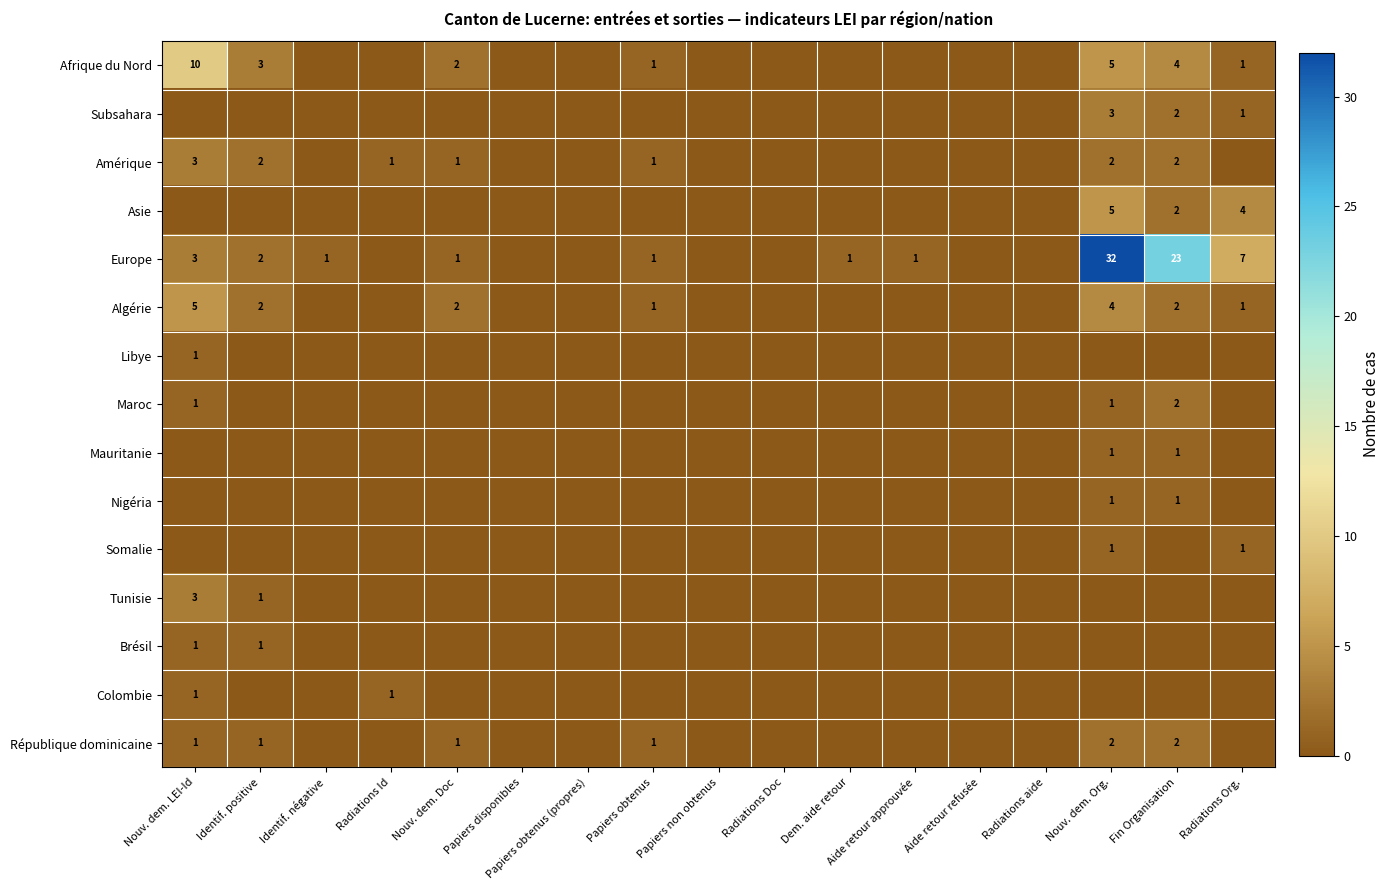

Count the number of categories in the chart.

17